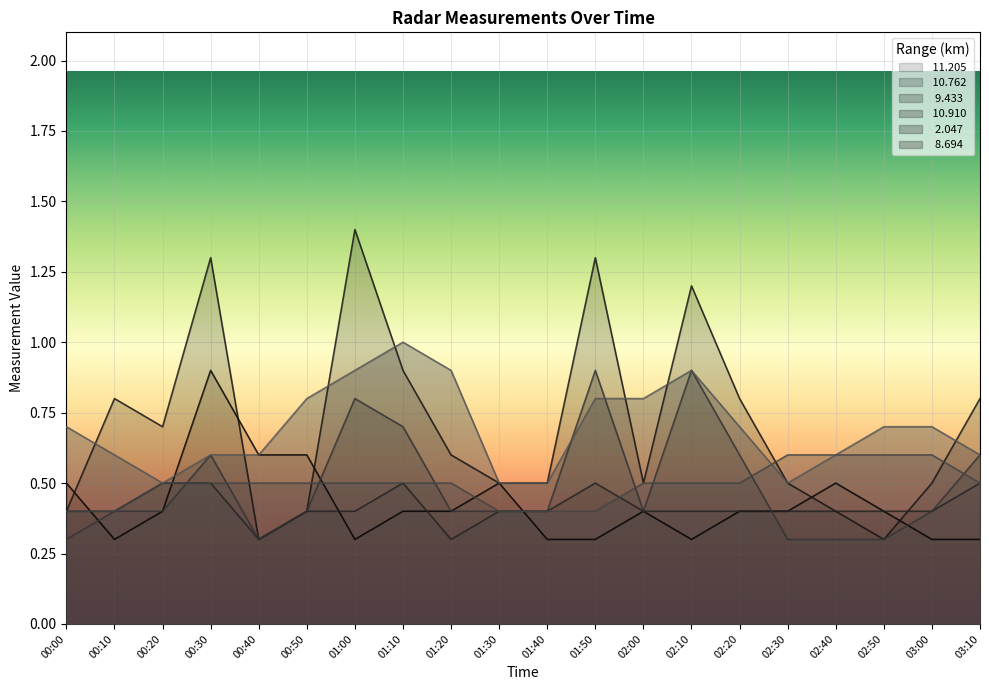

What is the label of the 17th point from the right?

00:30